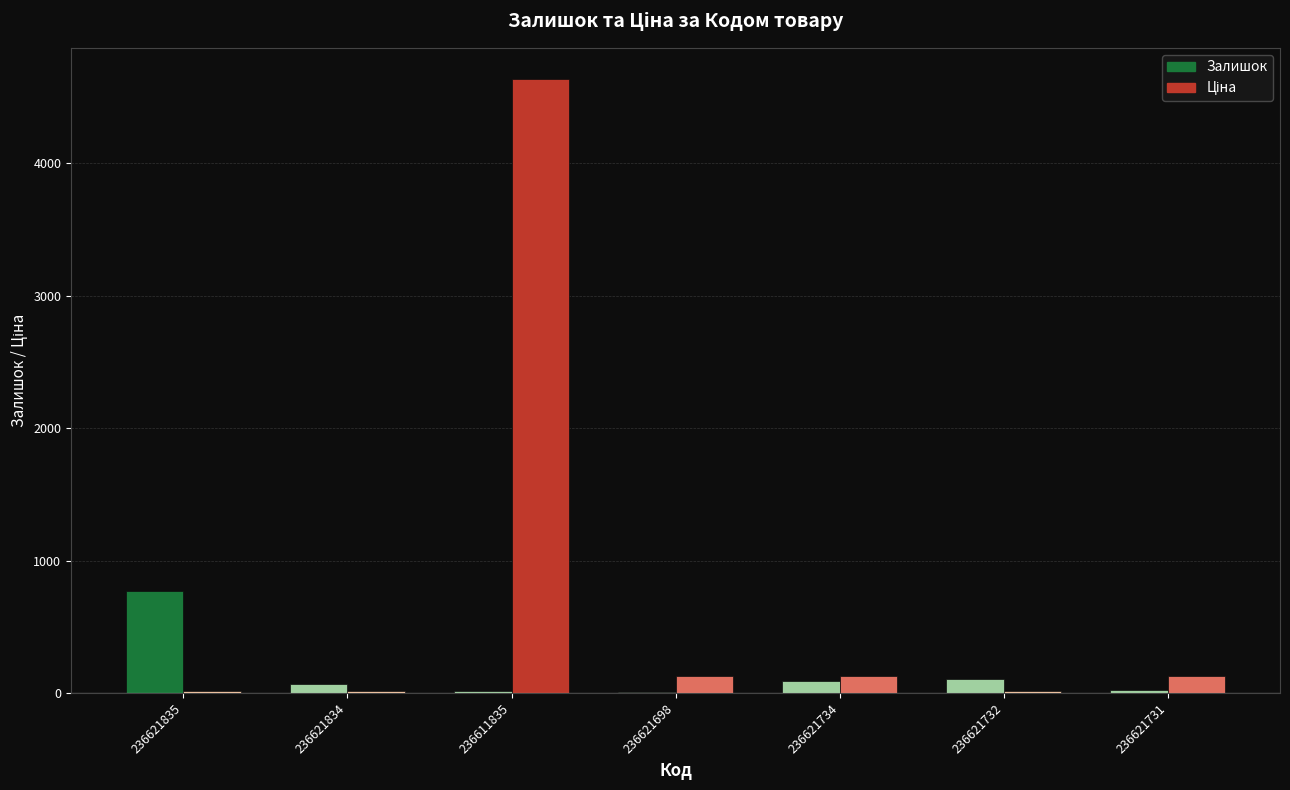

At which category is the sum across all series the highest?

236611835